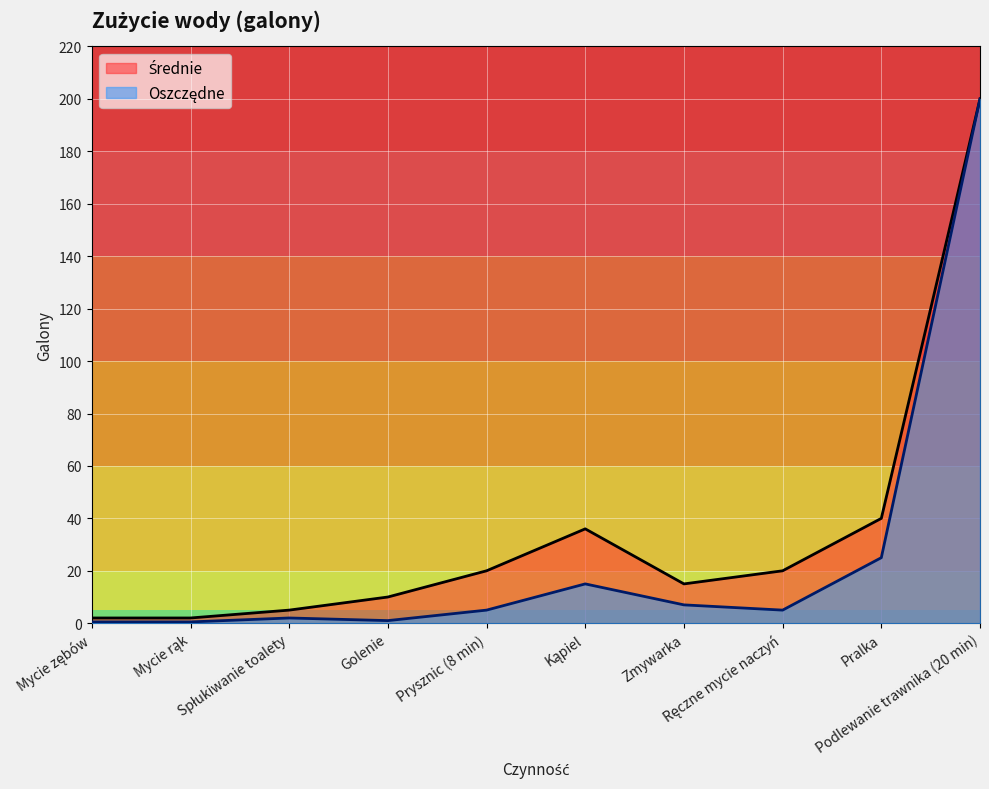

How many interior local peaks does the Średnie series have?

1